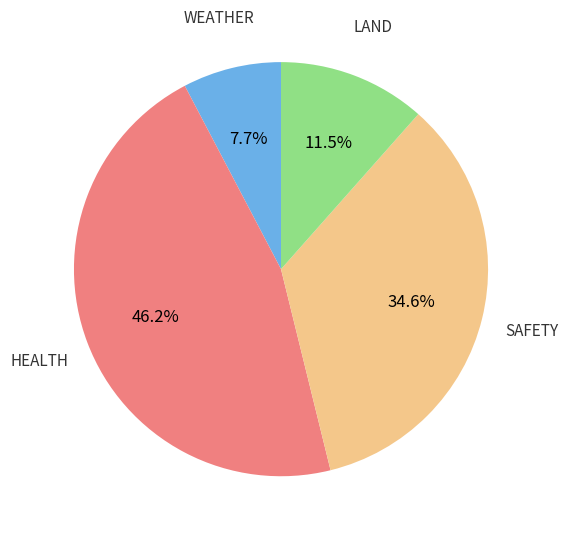

Is there a majority slice in this chart?

No